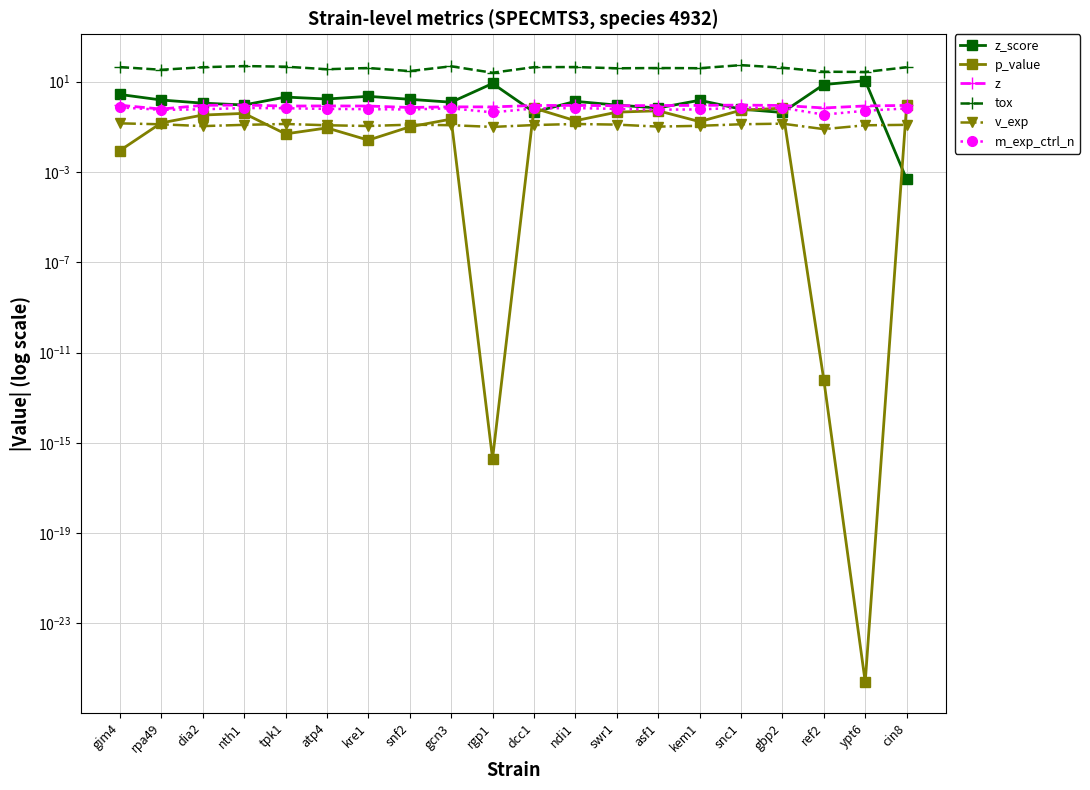

At which category is the sum across all series the highest?

snc1